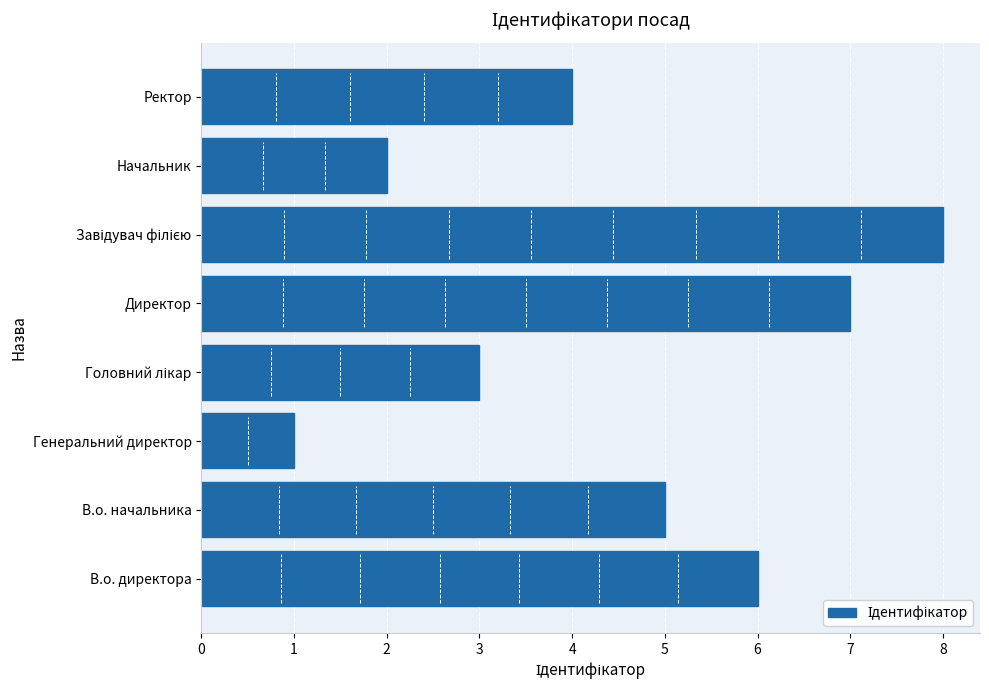

Which label corresponds to the smallest value in the chart?

Генеральний директор